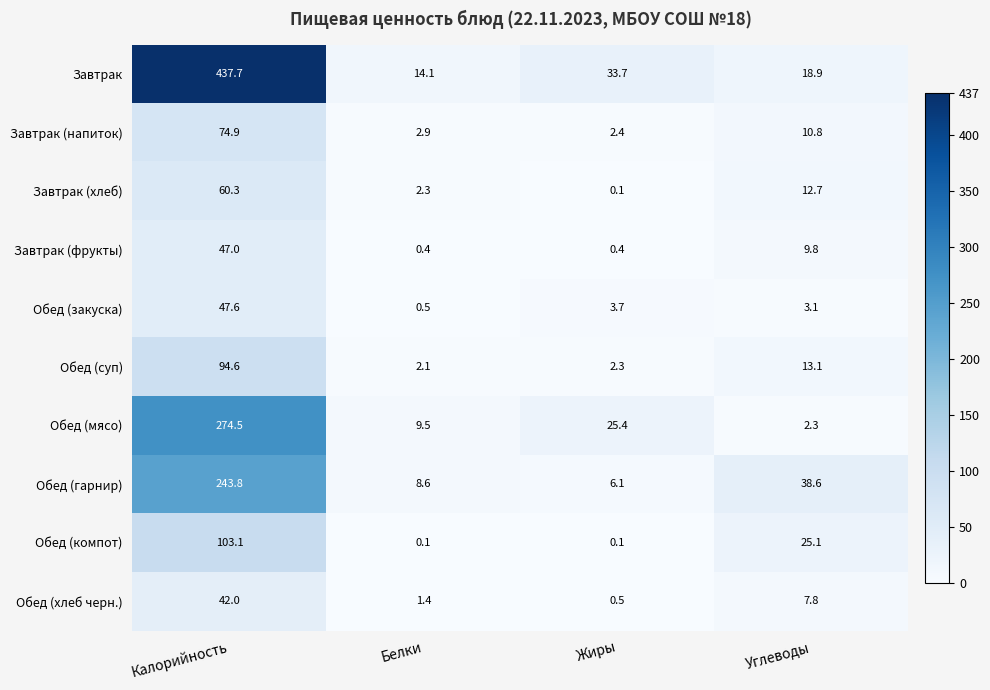

How many data points in Завтрак (хлеб) are less than 12?

2